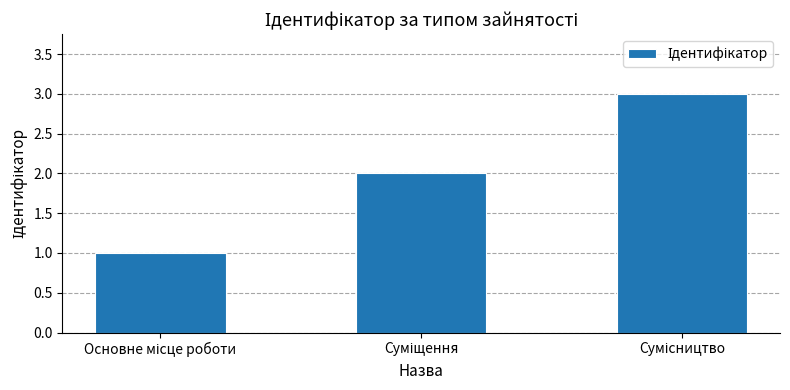

What is the greatest value displayed?

3